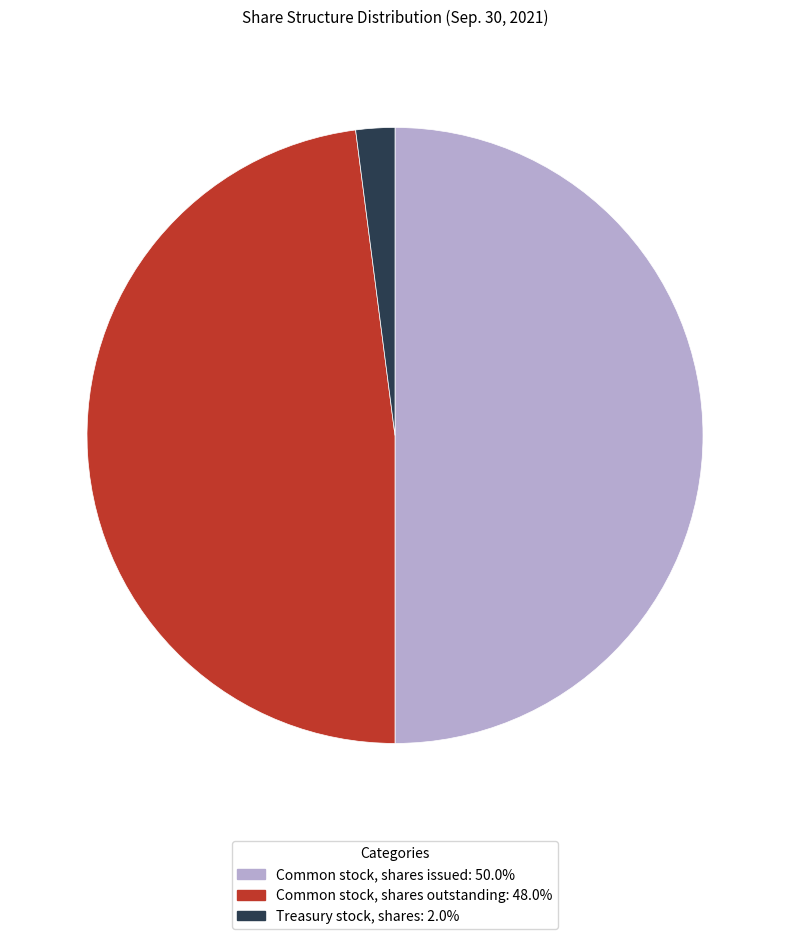

Combined, do Common stock, shares issued and Treasury stock, shares account for over 50%?

Yes